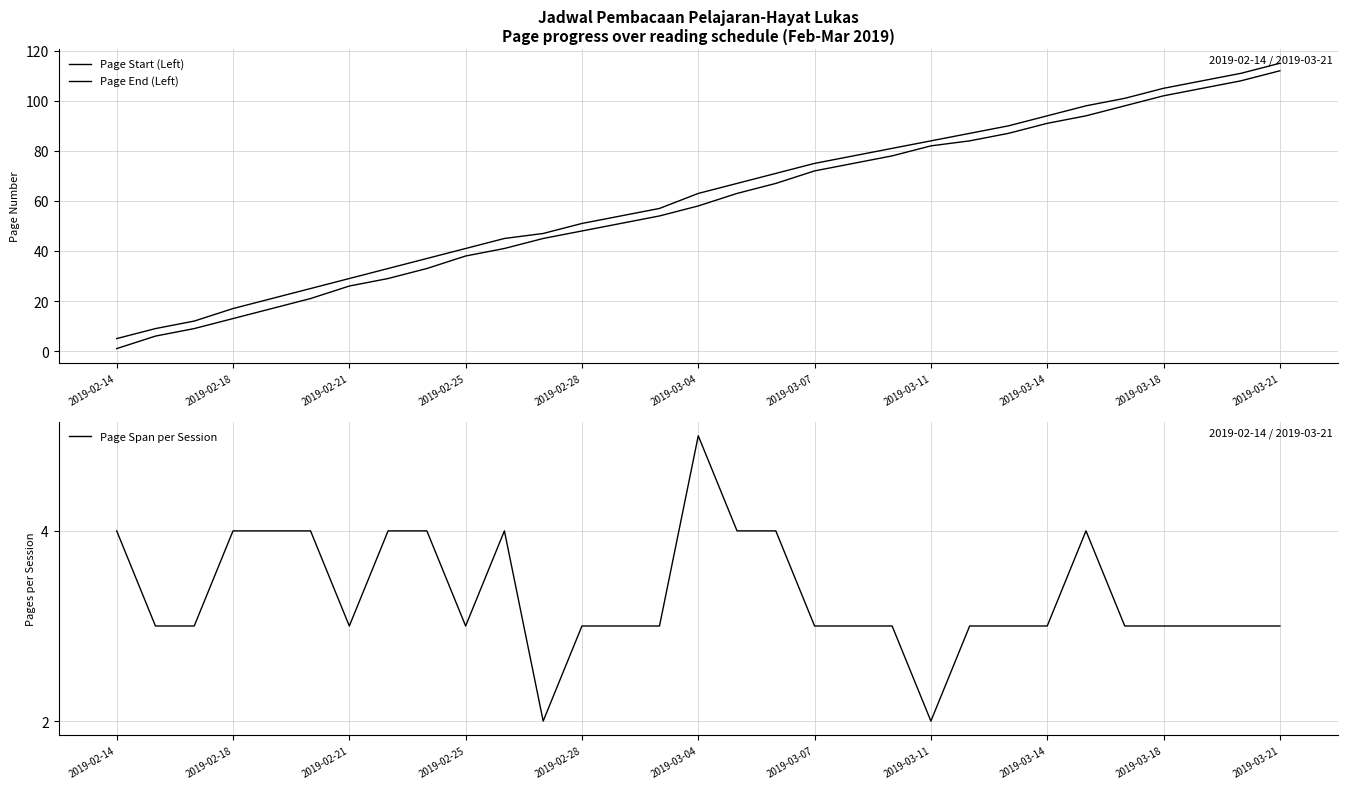

Which category has the lowest value in the Page Span per Session series?

11